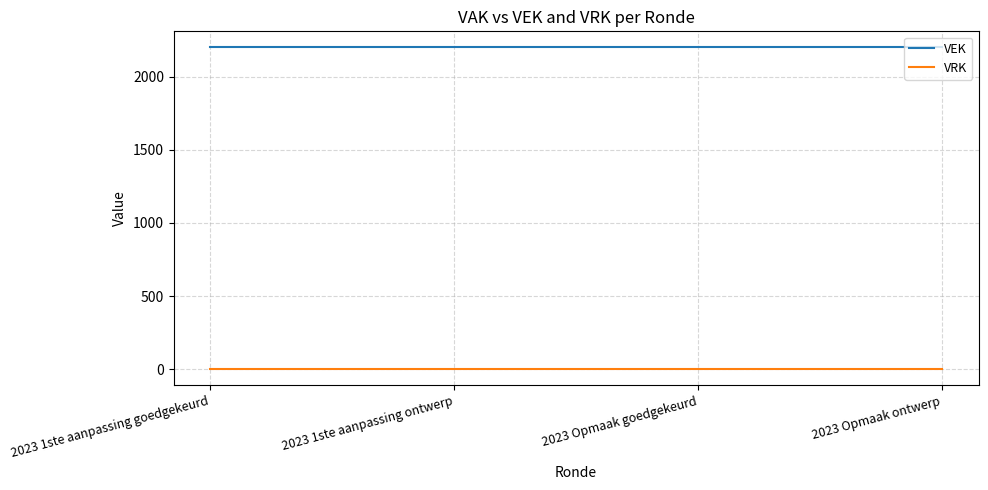

Reading left to right, extract all data points from this chart.

VEK: 2023 1ste aanpassing goedgekeurd=2200	2023 1ste aanpassing ontwerp=2200	2023 Opmaak goedgekeurd=2200	2023 Opmaak ontwerp=2200
VRK: 2023 1ste aanpassing goedgekeurd=0	2023 1ste aanpassing ontwerp=0	2023 Opmaak goedgekeurd=0	2023 Opmaak ontwerp=0